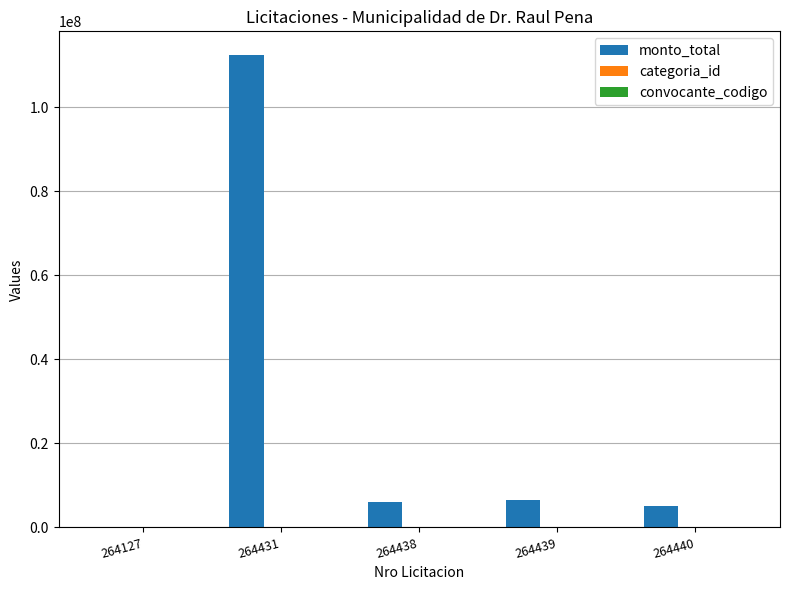

What is the greatest value displayed?

112500000